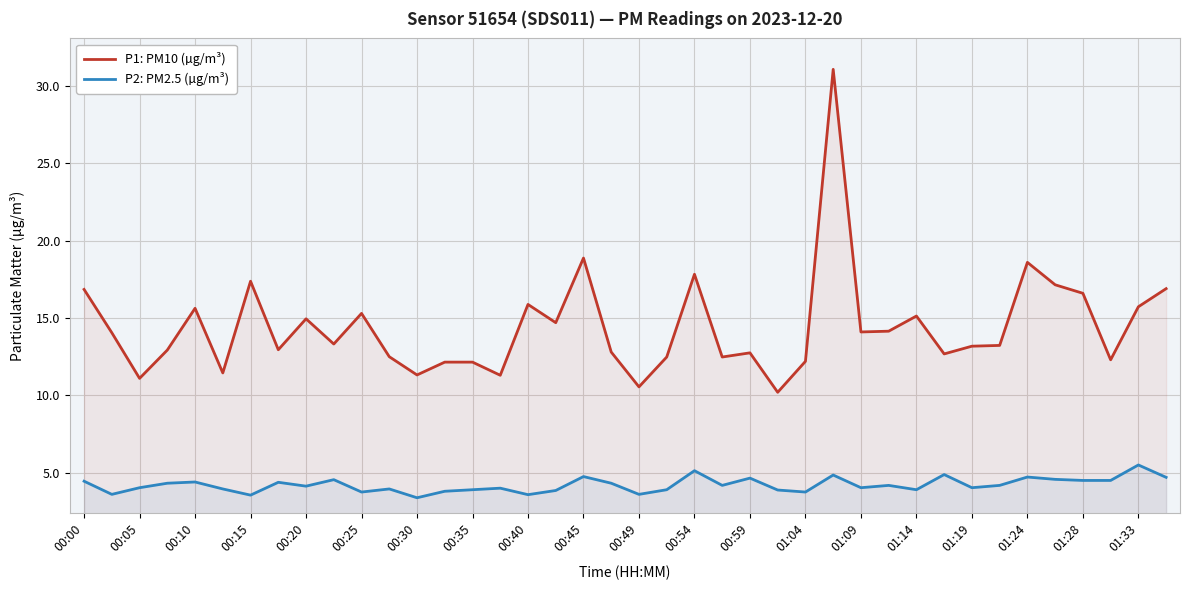

What is the sum of all P1: PM10 (µg/m³) values?

576.9